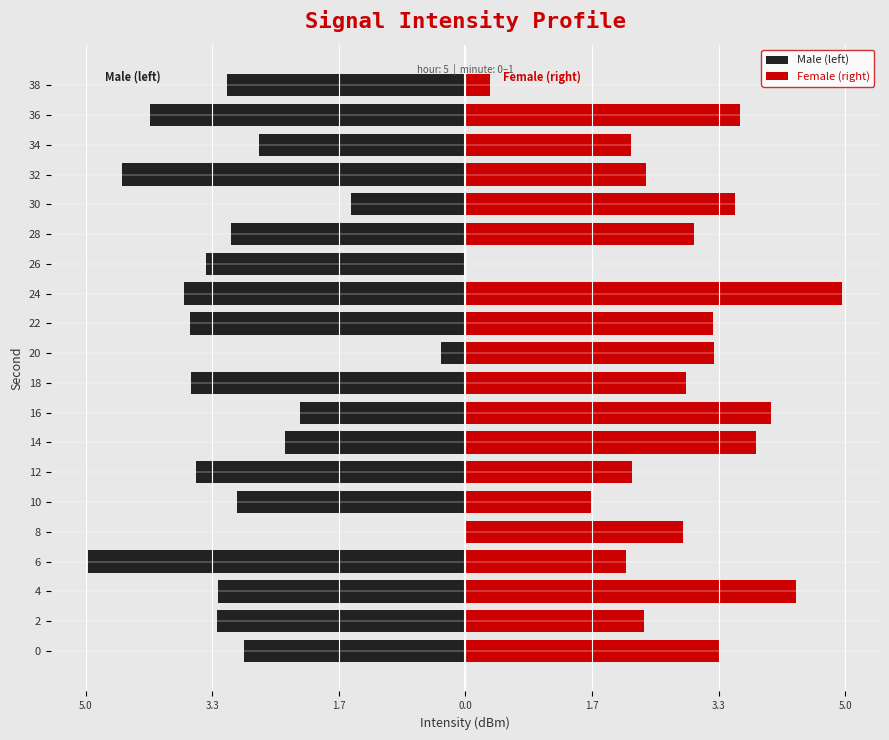

What is the difference between the maximum and minimum values in the Male (left) series?

5.0